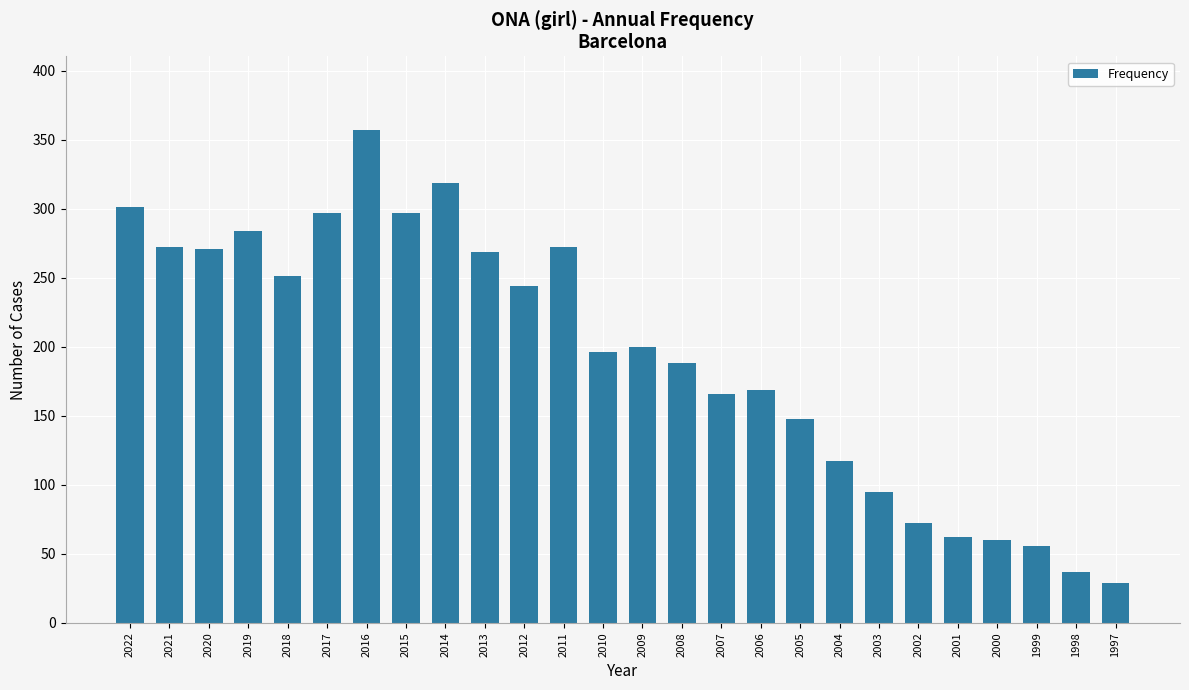

What is the value of the 16th bar from the left?

166